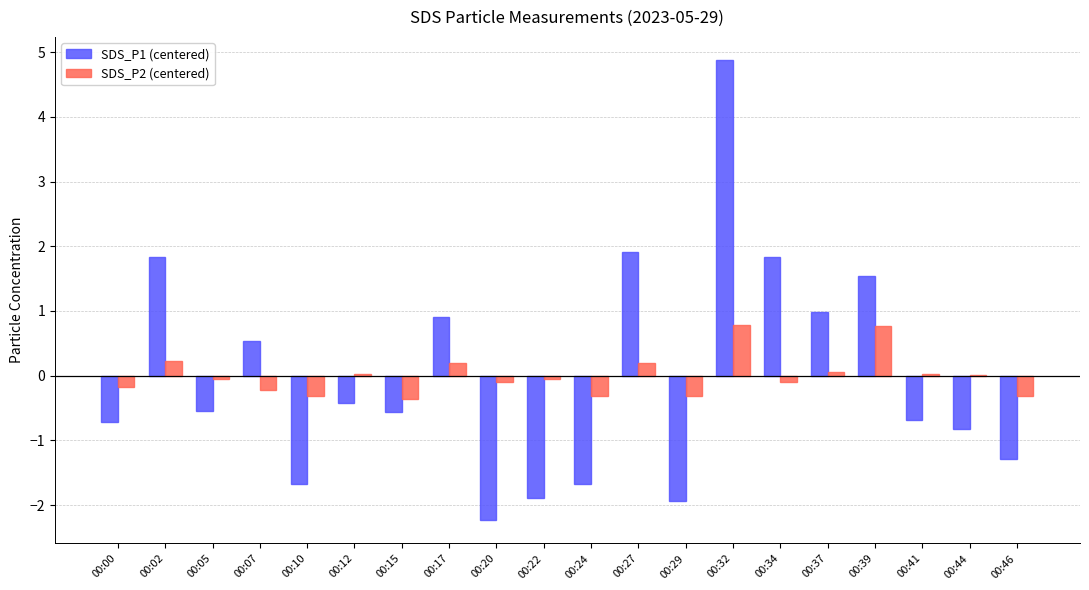

Is the value of SDS_P2 (centered) at 00:22 greater than the value of SDS_P1 (centered) at 00:27?

No